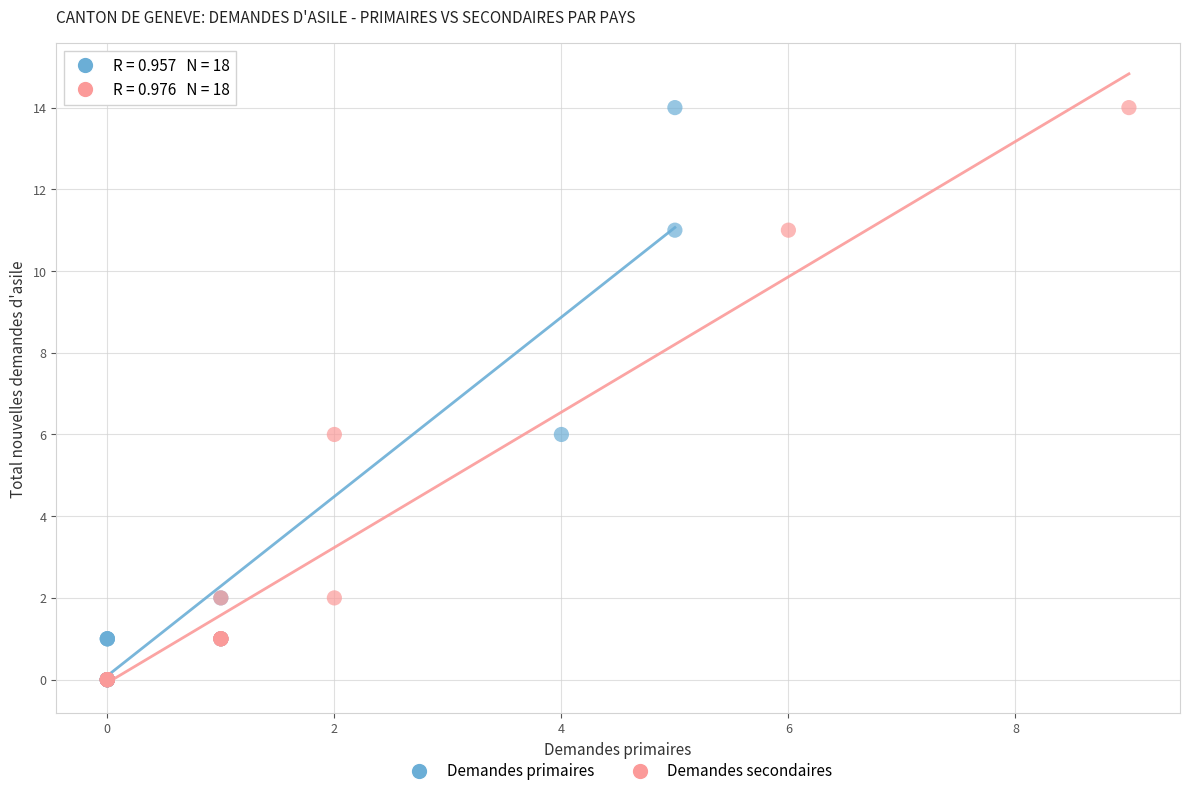

What are all the series names shown in the legend?

Demandes primaires, Demandes secondaires